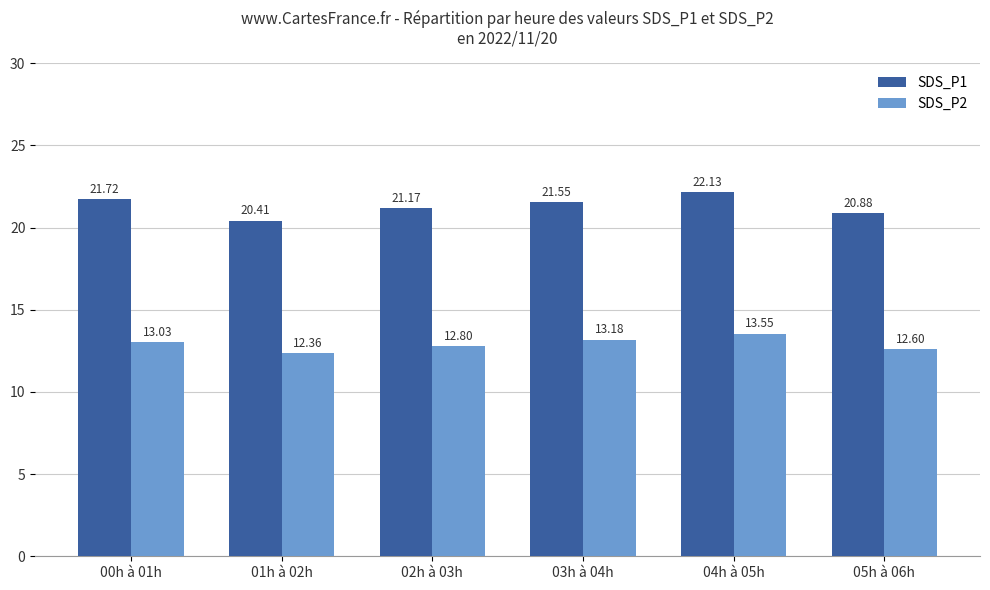

How many values in the SDS_P1 series are below 21?

2